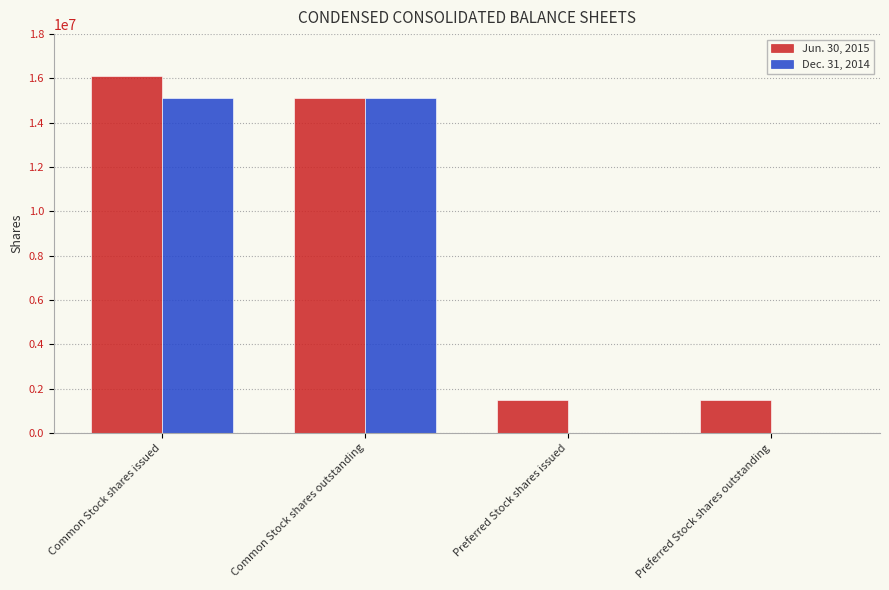

What is the greatest value displayed?

16093238